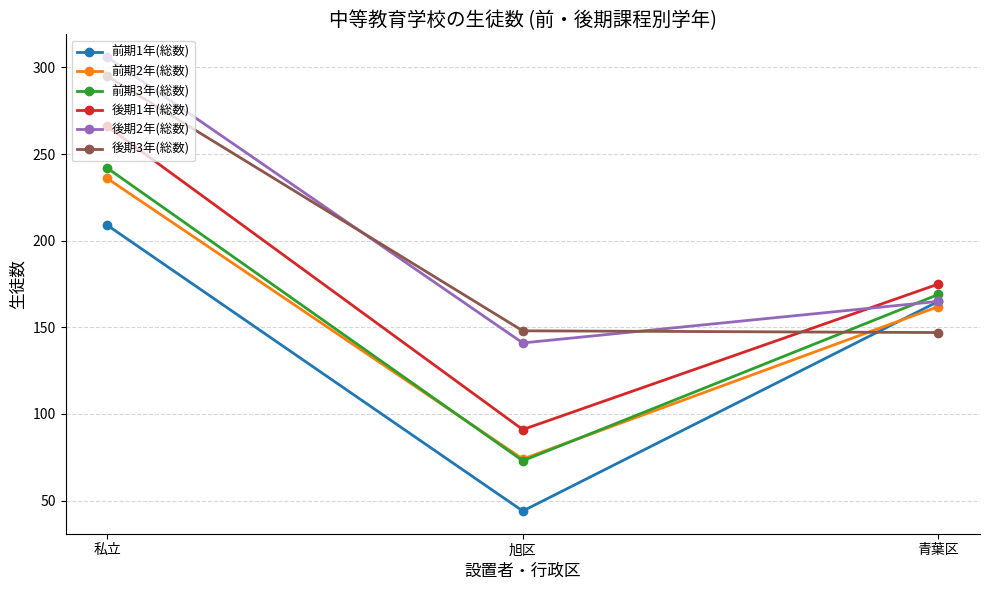

What is the value of the 前期2年(総数) point at the 2nd from the left?

74